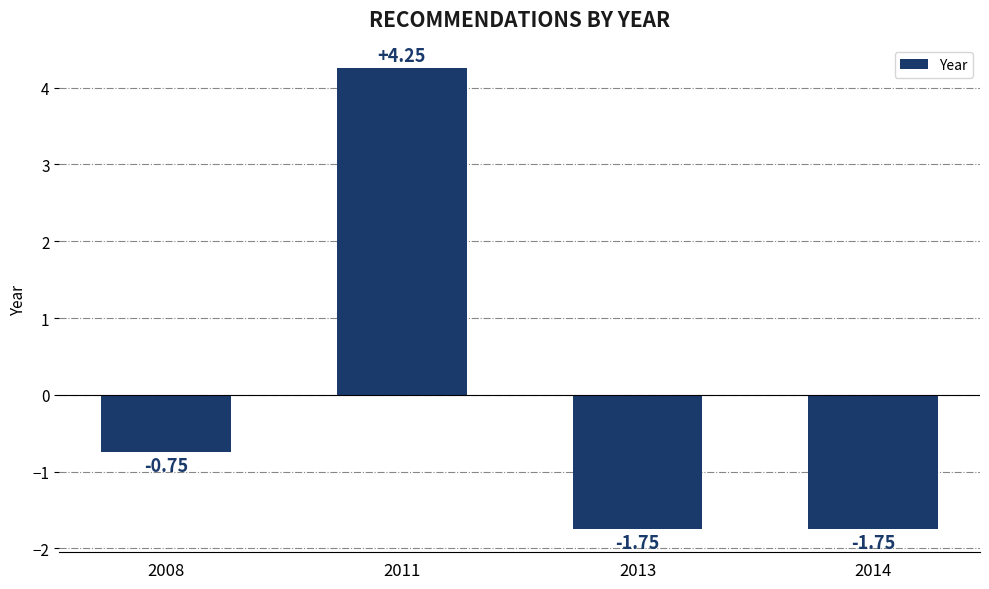

What is the difference between the maximum and minimum values?

6.0